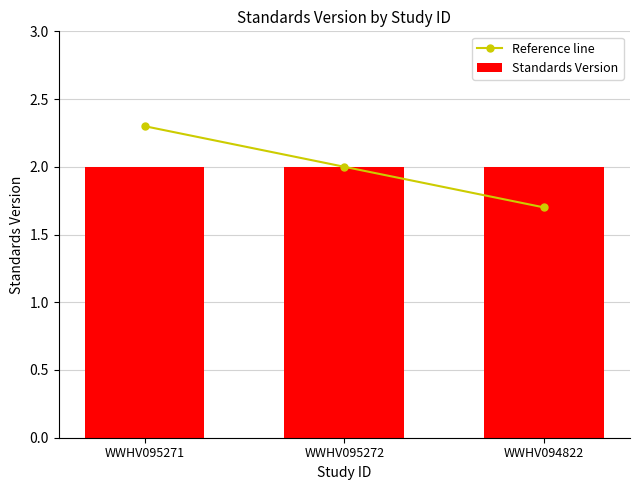

At which category is the sum across all series the highest?

WWHV095271